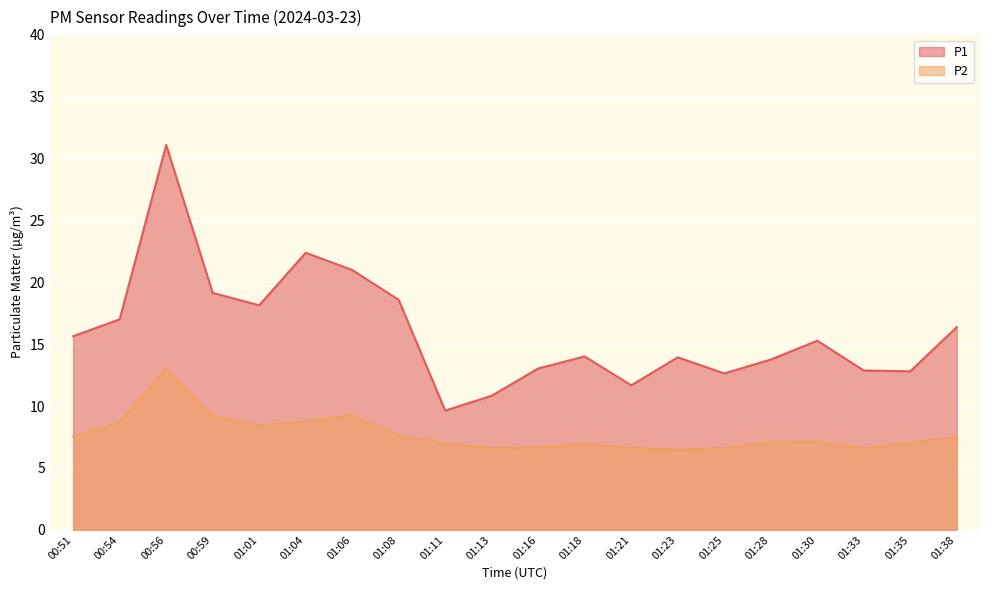

Where is the first local minimum for P1?

01:01